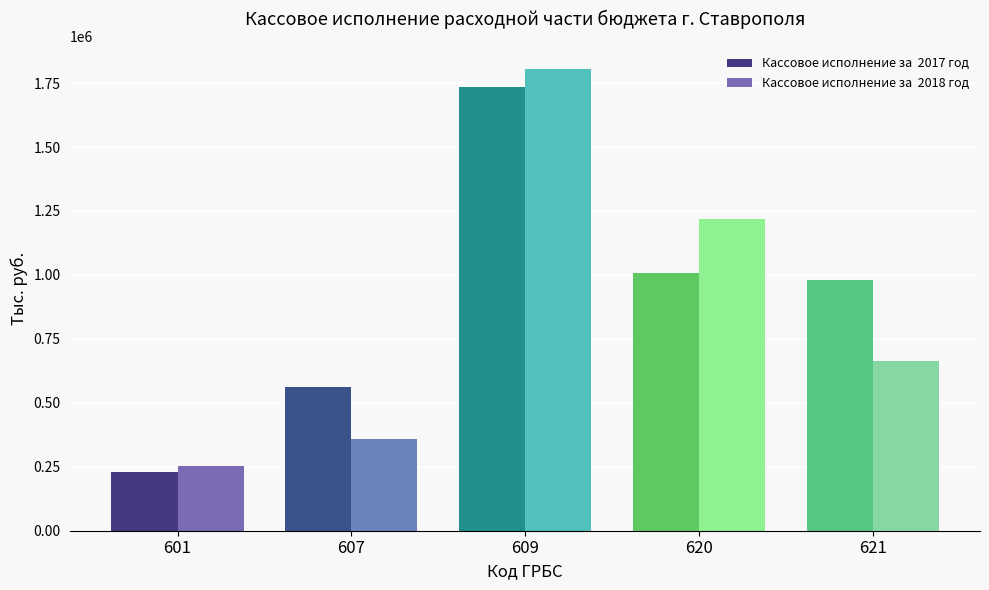

How many bars are there in each group?

2